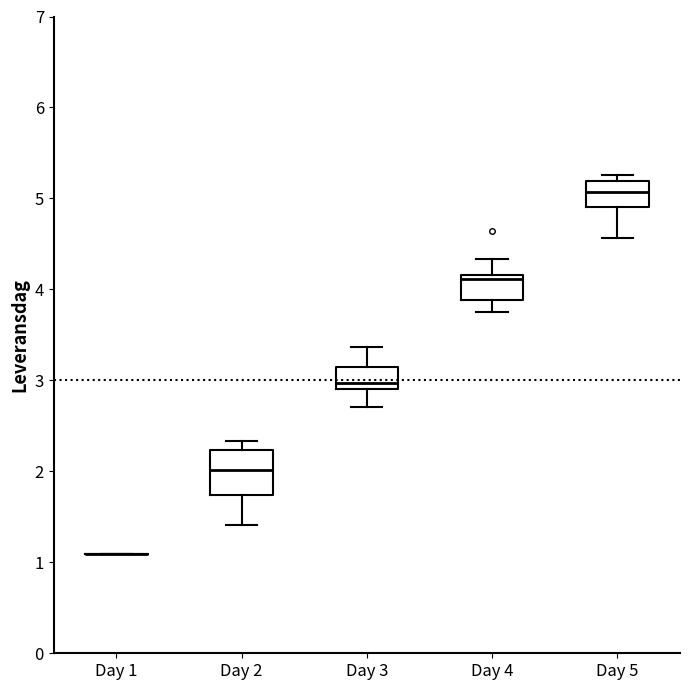

Which box is the tallest, from its lower edge to its upper edge?

Day 2